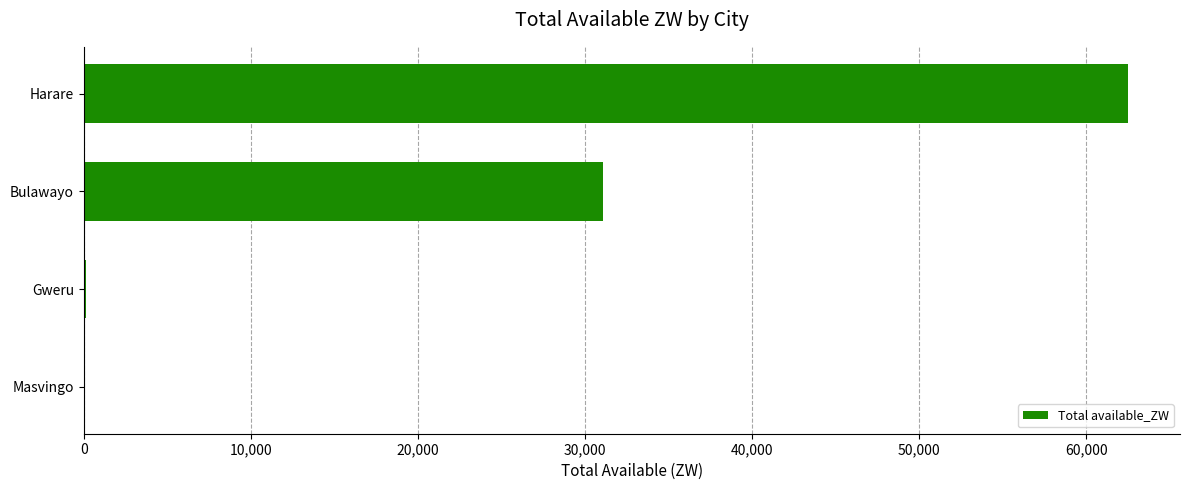

The value at Harare is 62490.4. True or false?

True